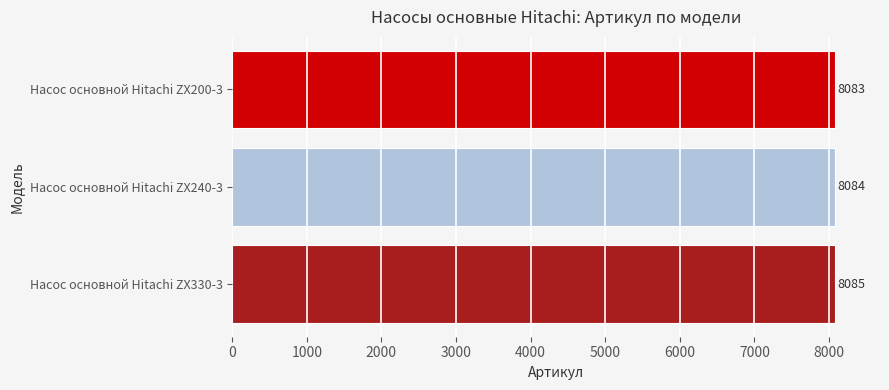

What is the label of the 3rd bar from the top?

Насос основной Hitachi ZX330-3